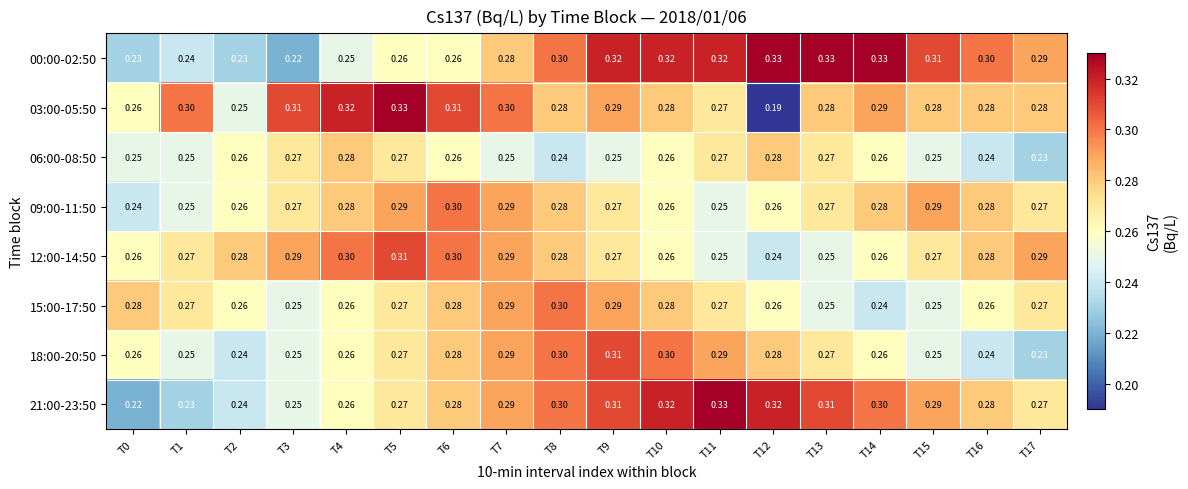

Which series has the widest spread of values?

03:00-05:50